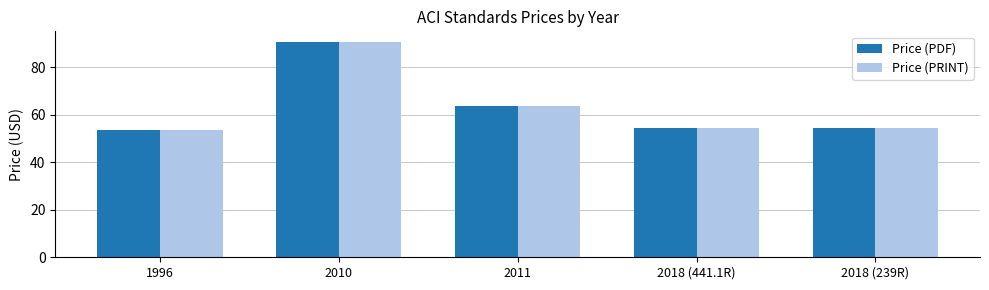

What is the label of the 5th bar from the right?

1996